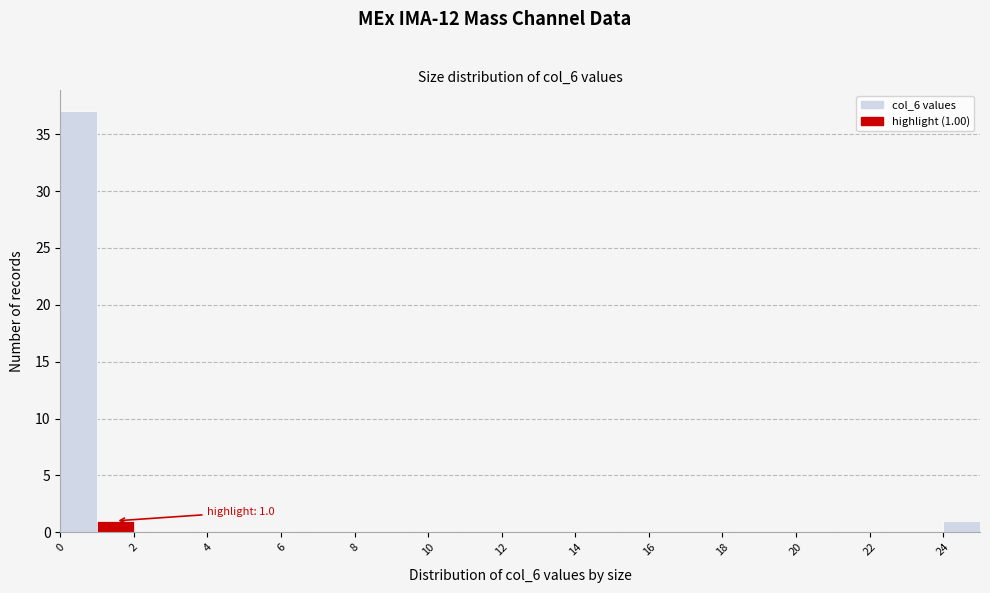

Over which range of the x-axis is the bar tallest?

0 to 1